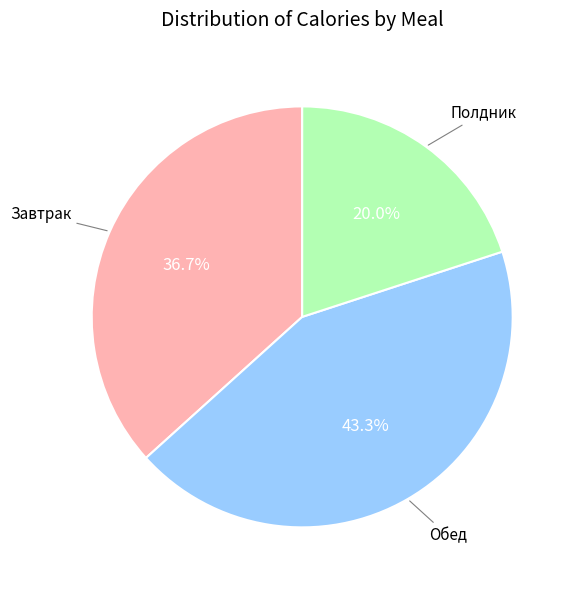

Is there a majority slice in this chart?

No